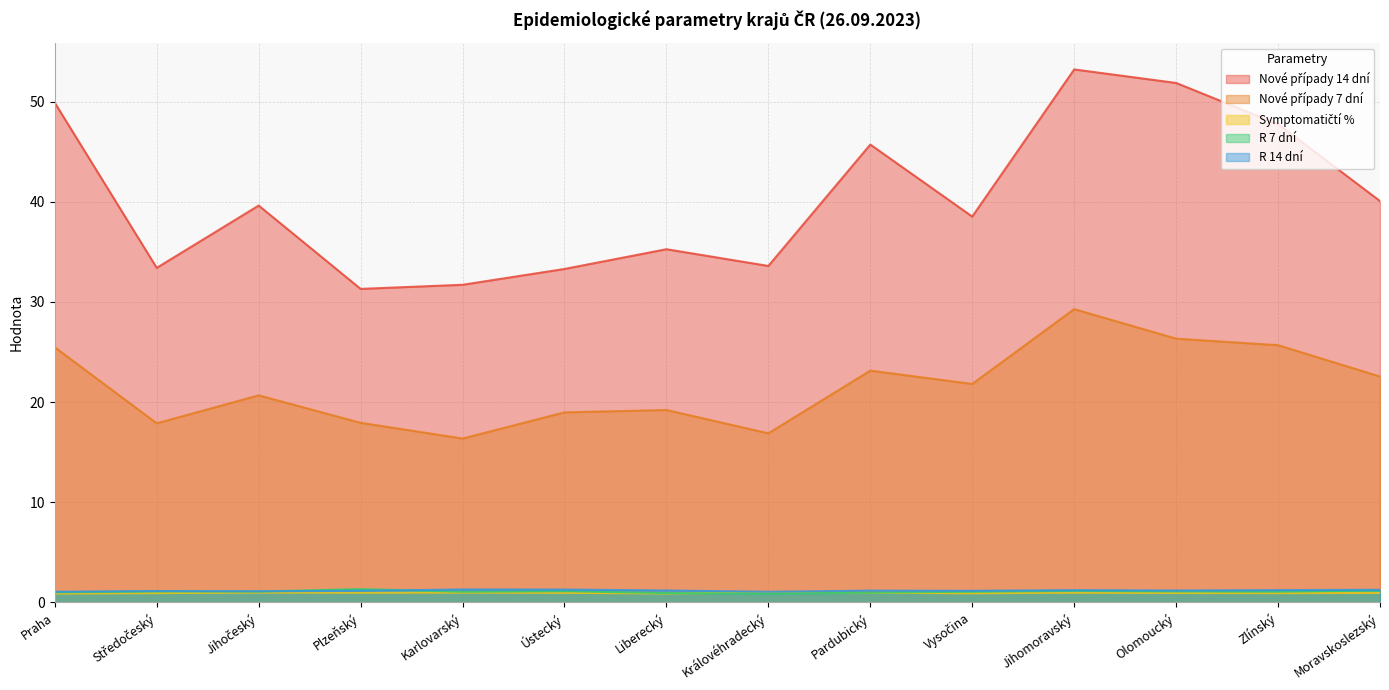

True or false: Symptomatičtí % has a value of 1.4 at Pardubický.

False